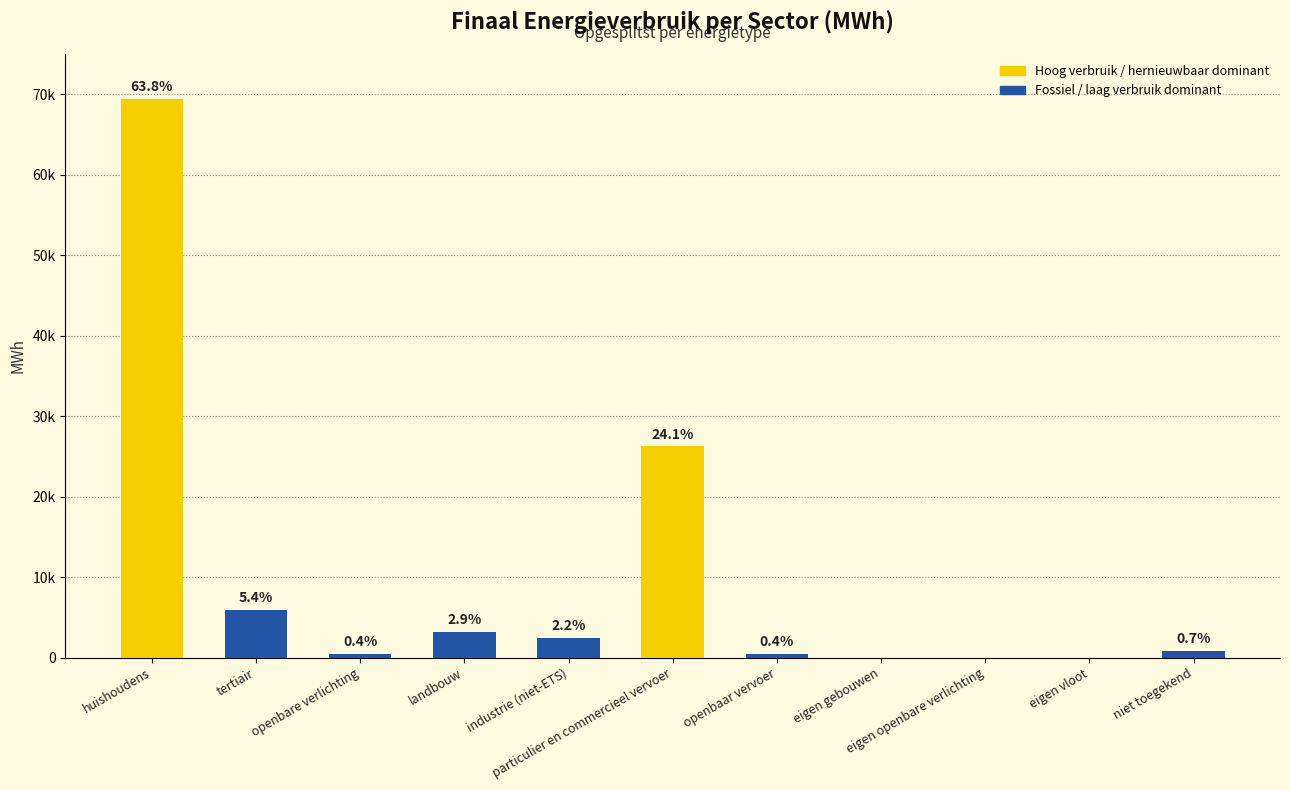

What is the change in value from openbaar vervoer to eigen vloot?

-474.1